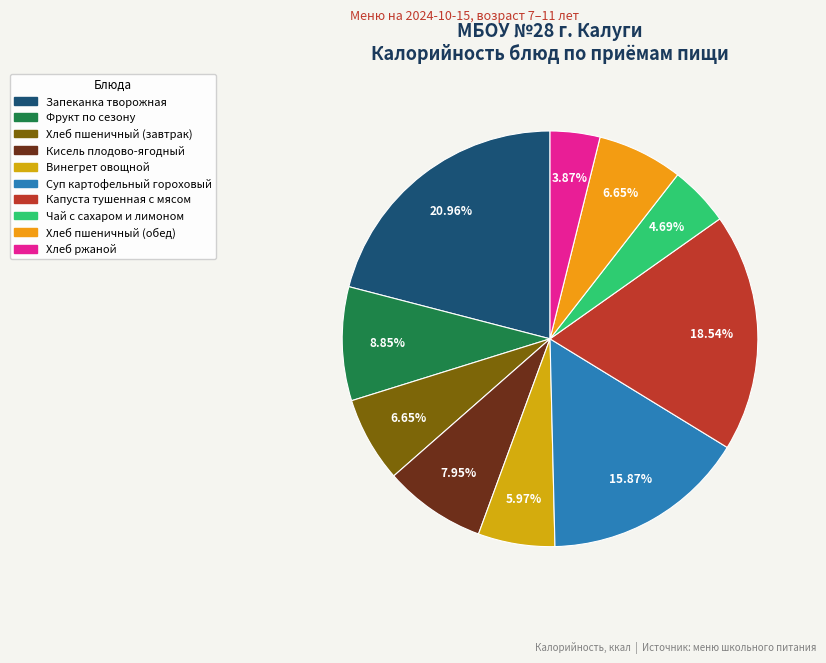

To the nearest percent, what portion does Винегрет овощной represent?

6%